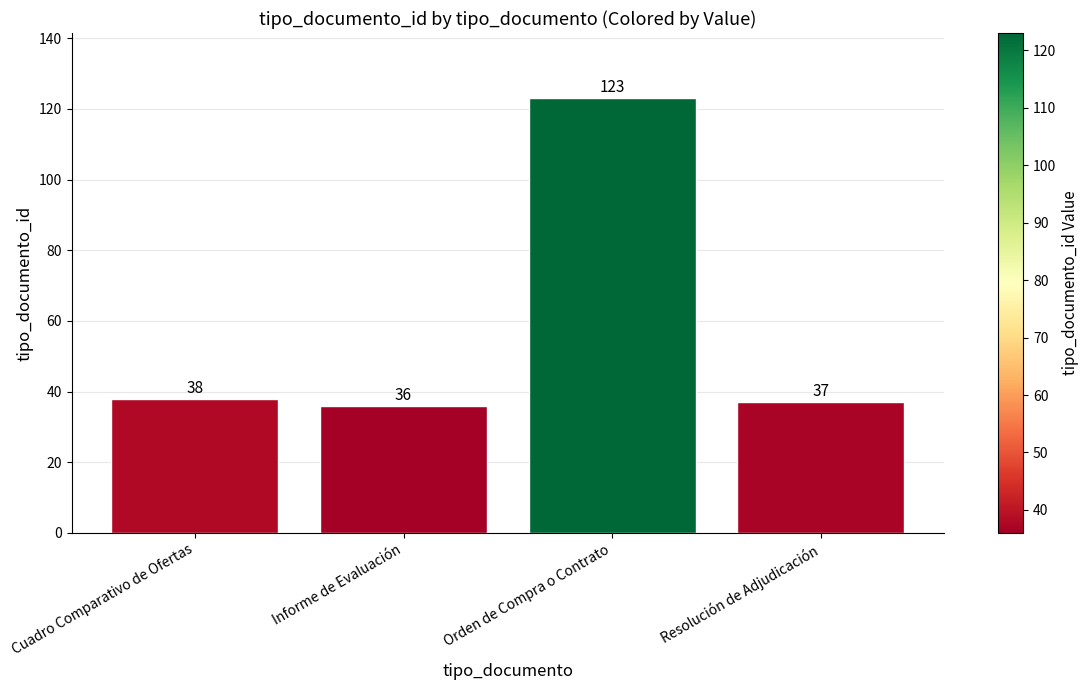

At which category does the chart reach its minimum across all series?

Informe de Evaluación